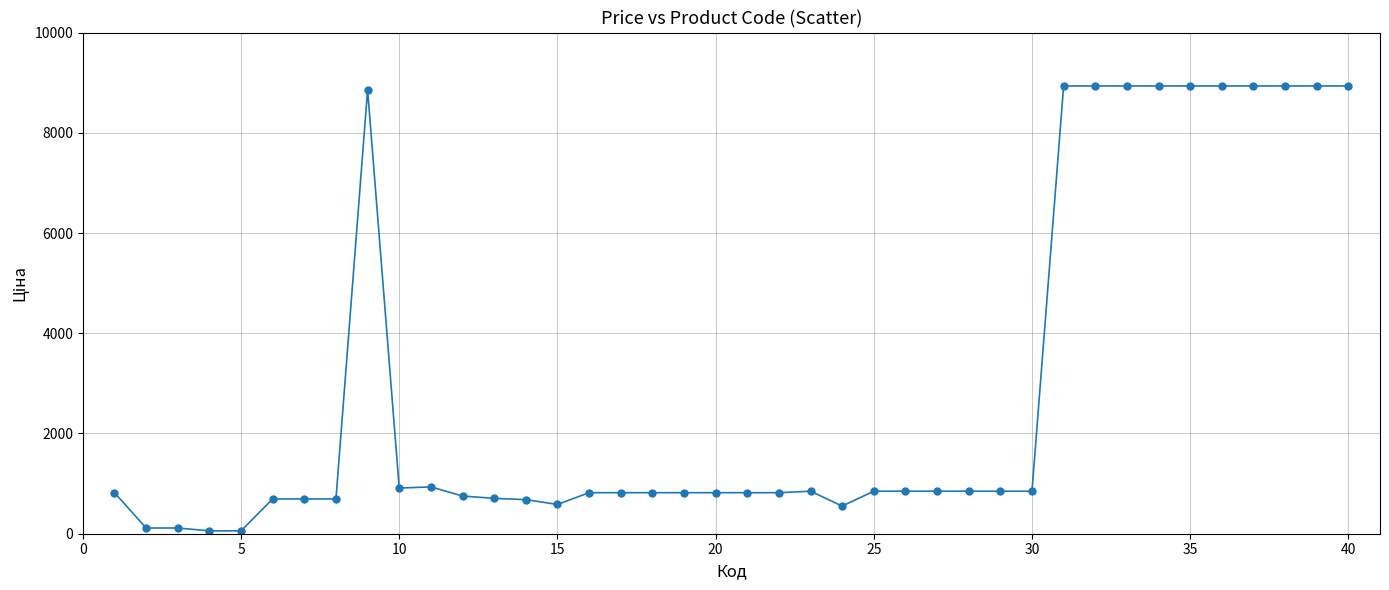

What is the difference between the maximum and minimum values?

8877.1